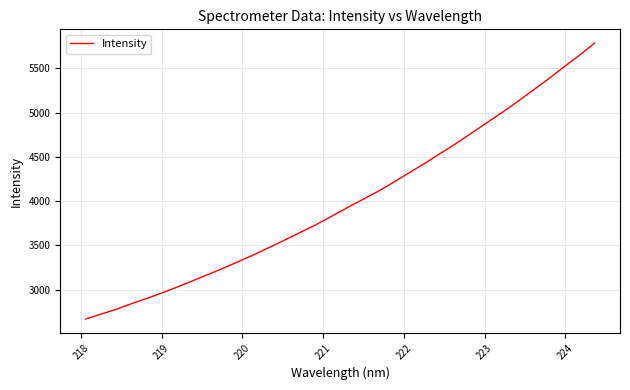

What is the difference between the maximum and minimum values?

3118.4